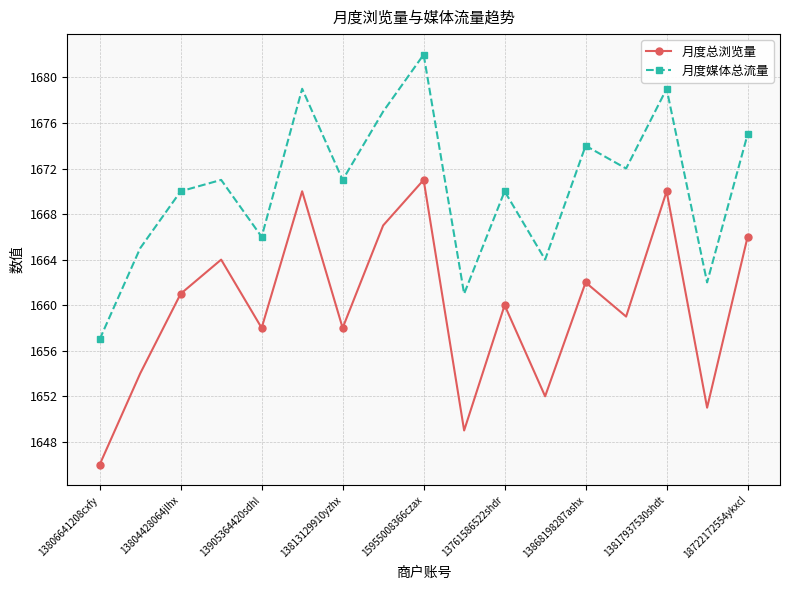

In 月度媒体总流量, how many points are lower than both neighbors (excluding endpoints)?

6